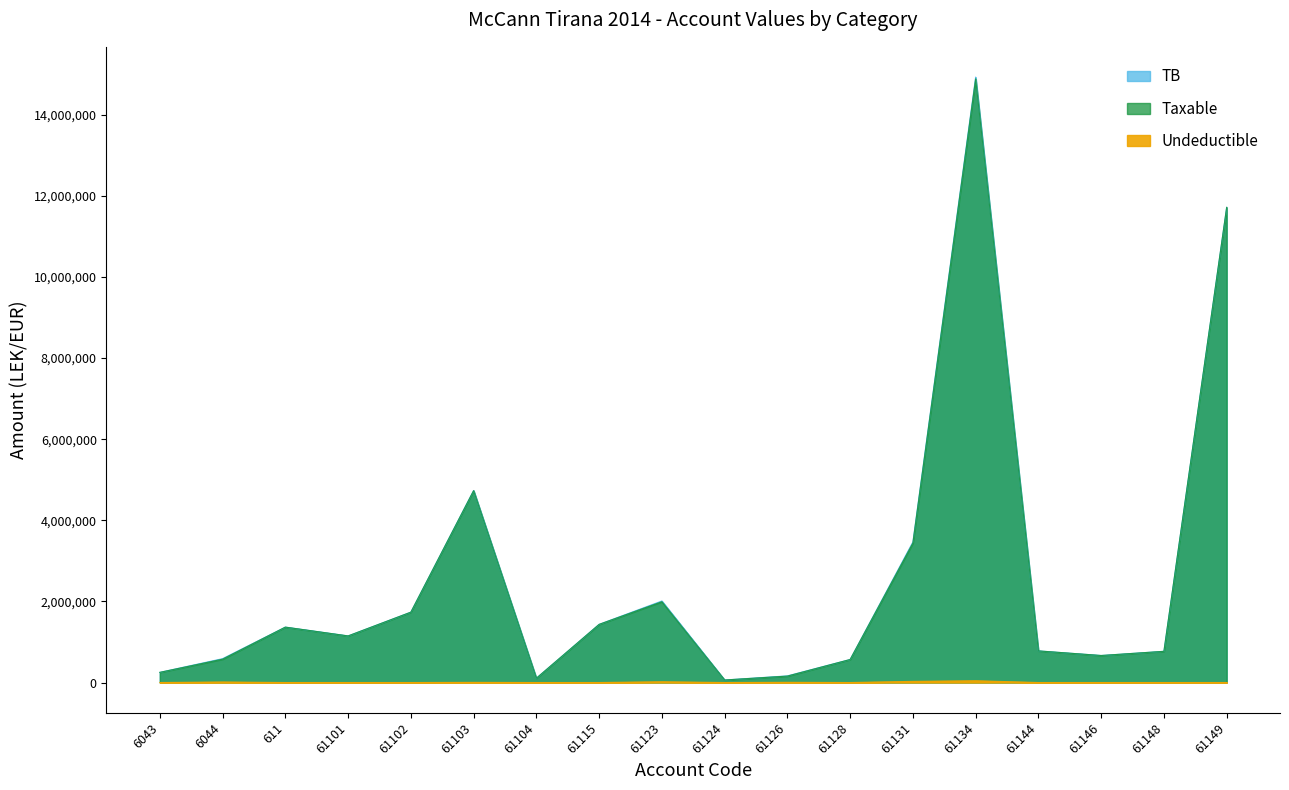

The value of TB at 61149 is 11717876.6. True or false?

True